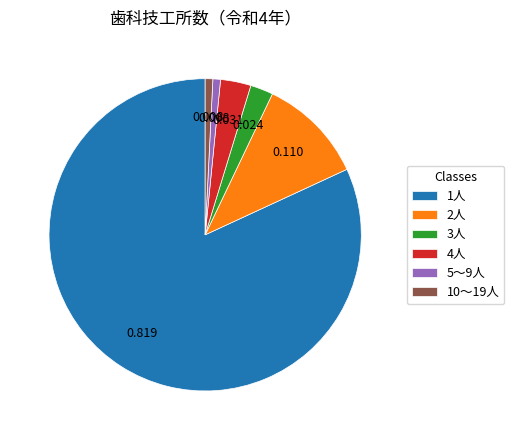

Does any single category account for the majority?

Yes